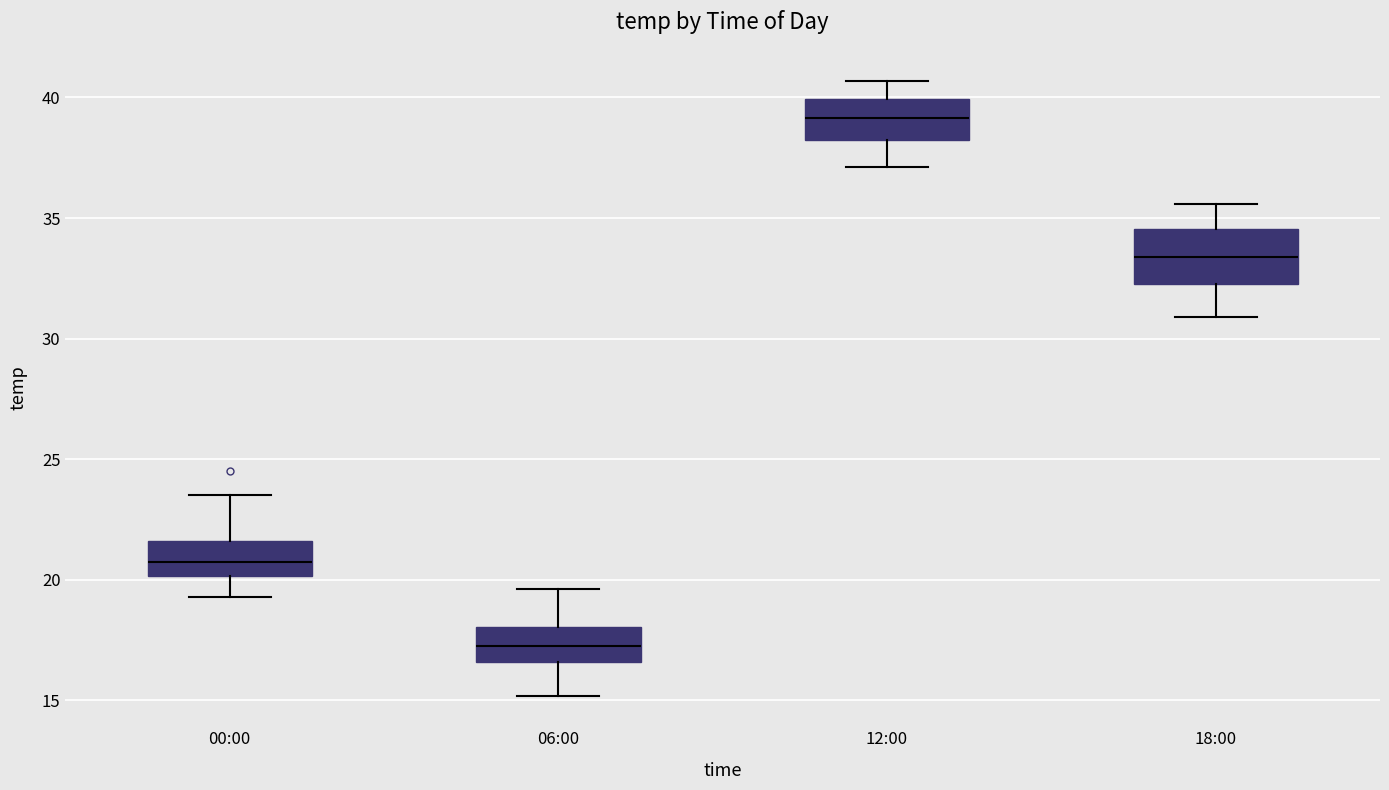

Reading left to right, read every box against the y-axis: the position of its median line, the range the box covers, and the ends of its whiskers. The values are not printed on the chart, so give them approximately, as read against the axis.

00:00: median 21.0, box 20.0 to 21.5, whiskers 19.5 to 23.5
06:00: median 17.5, box 16.5 to 18.0, whiskers 15.0 to 19.5
12:00: median 39.0, box 38.5 to 40.0, whiskers 37.0 to 40.5
18:00: median 33.5, box 32.5 to 34.5, whiskers 31.0 to 35.5